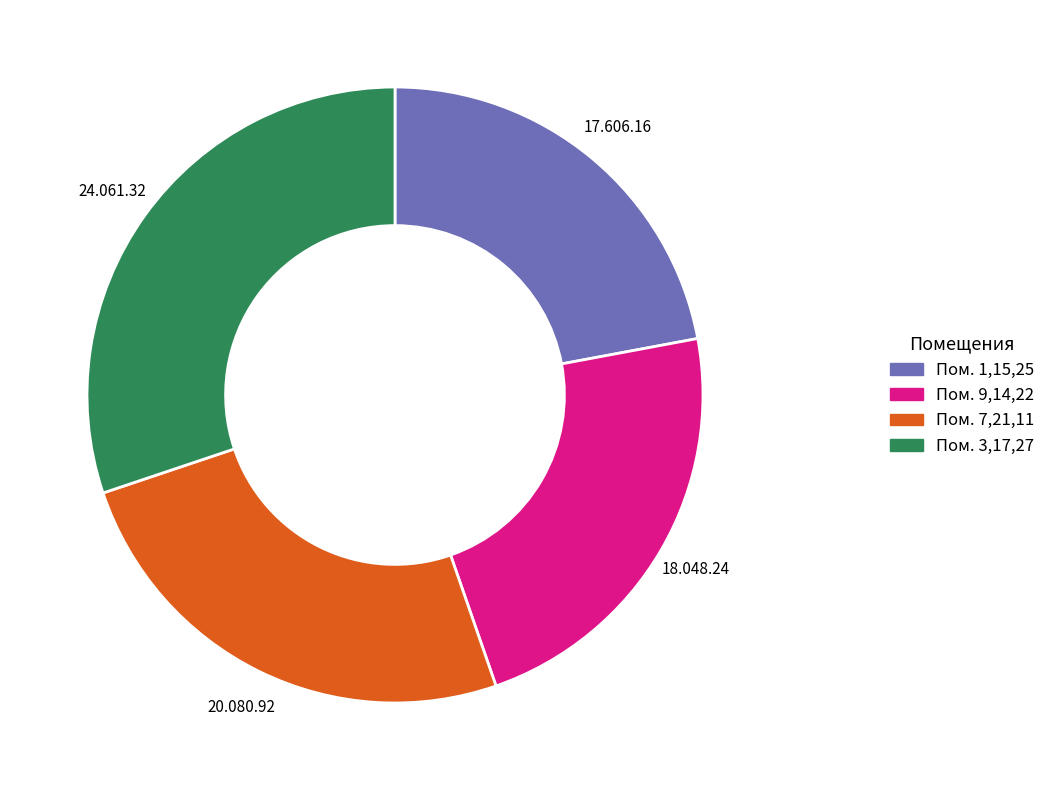

How many segments does this pie chart have?

4